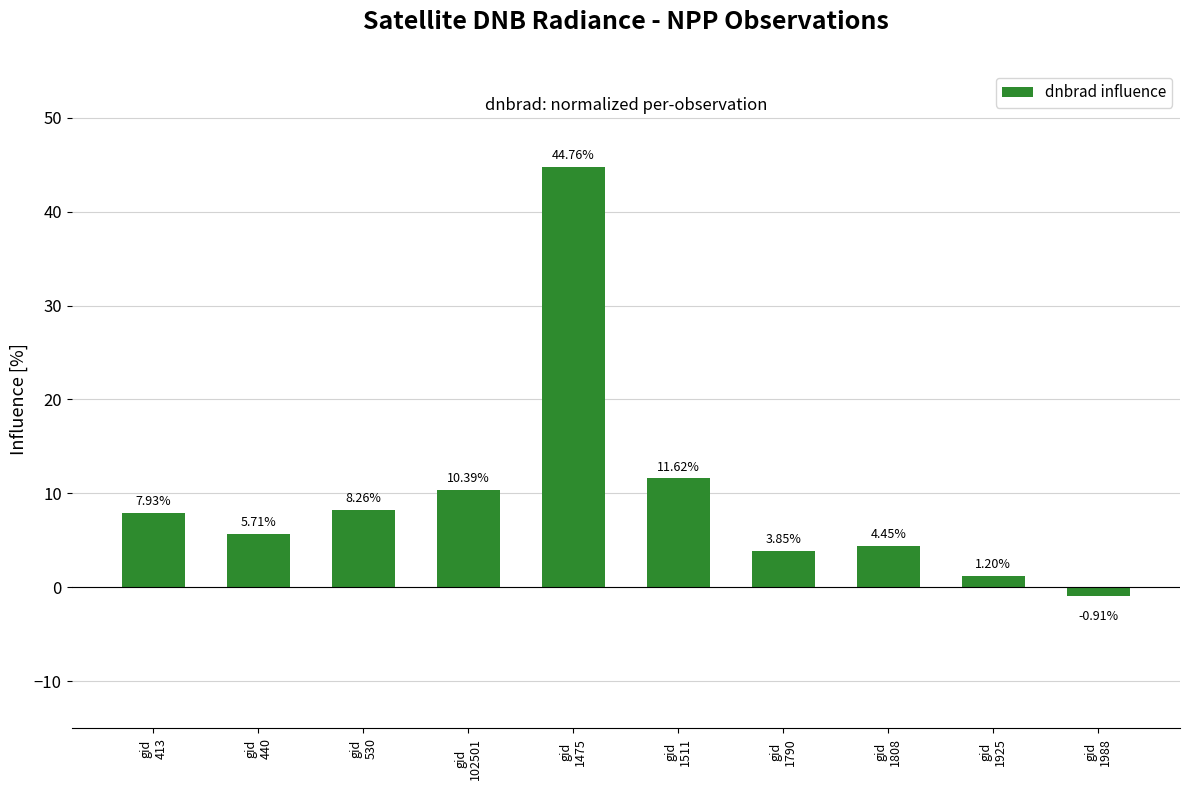

What is the sum of all values?

97.3